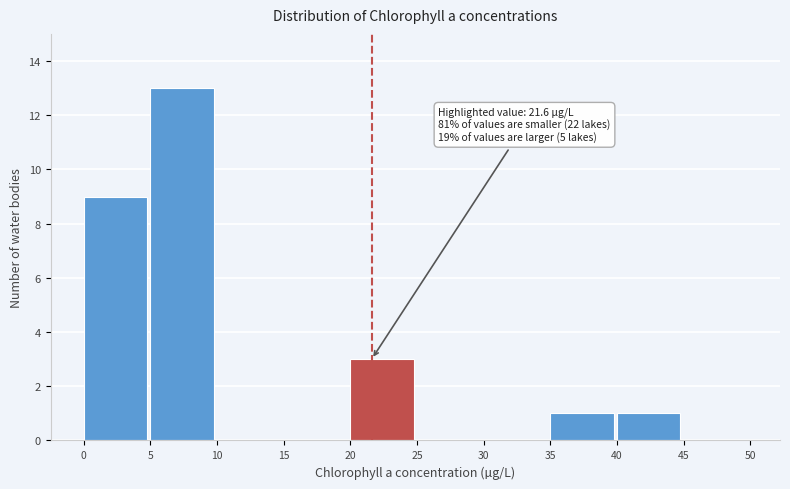

Which range on the x-axis has the tallest bar?

5 to 10